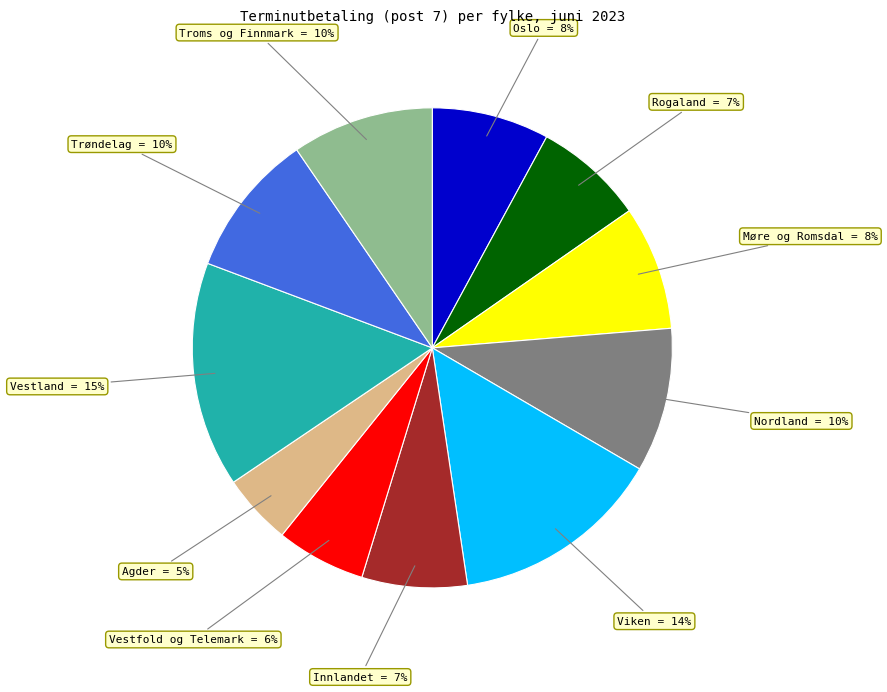

To the nearest percent, what is the difference between the largest and smallest slice percentages?

10%